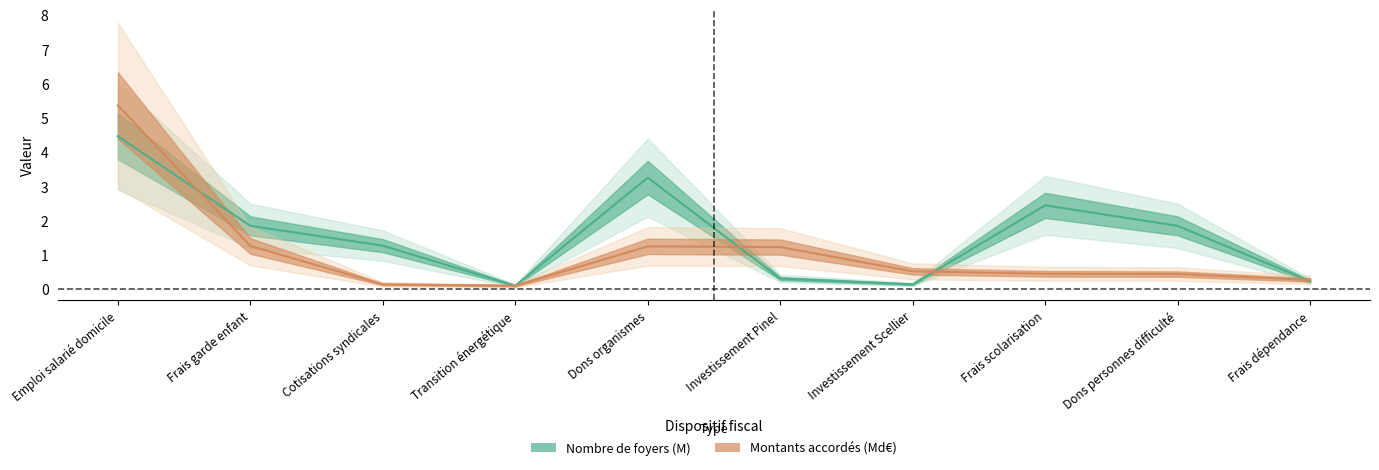

Reading left to right, list all the values displayed in this chart.

Nombre de foyers (M): Emploi salarié domicile=4.5	Frais garde enfant=1.9	Cotisations syndicales=1.3	Transition énergétique=0.1	Dons organismes=3.3	Investissement Pinel=0.3	Investissement Scellier=0.1	Frais scolarisation=2.5	Dons personnes difficulté=1.9	Frais dépendance=0.2
Montants accordés (Md€): Emploi salarié domicile=5.4	Frais garde enfant=1.3	Cotisations syndicales=0.1	Transition énergétique=0.1	Dons organismes=1.2	Investissement Pinel=1.2	Investissement Scellier=0.5	Frais scolarisation=0.5	Dons personnes difficulté=0.4	Frais dépendance=0.3